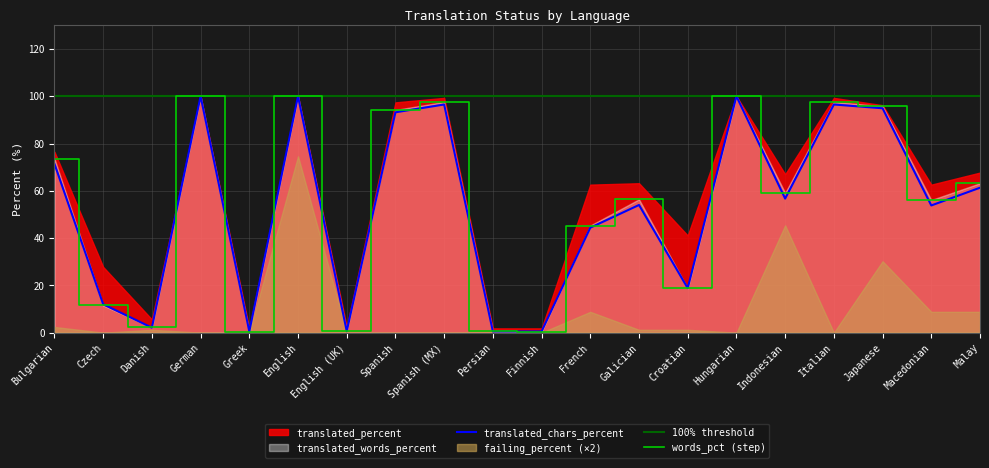

Is the value of translated_percent at Italian greater than the value of translated_words_percent at Indonesian?

Yes